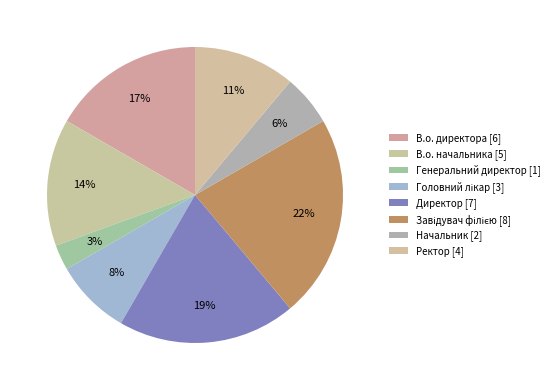

Which has a higher value, Головний лікар or Начальник?

Головний лікар